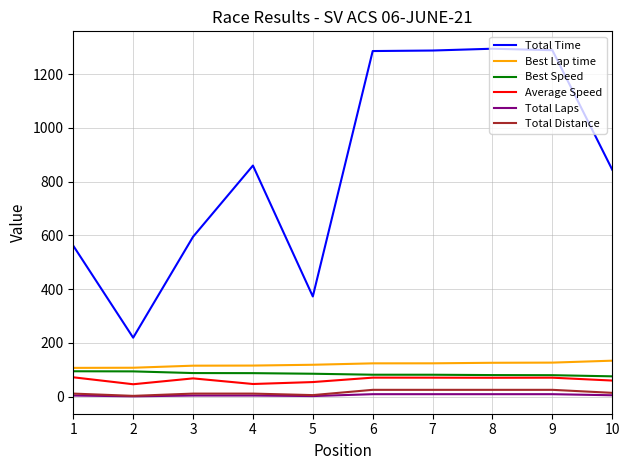

What is the minimum value shown in the chart?

1.0